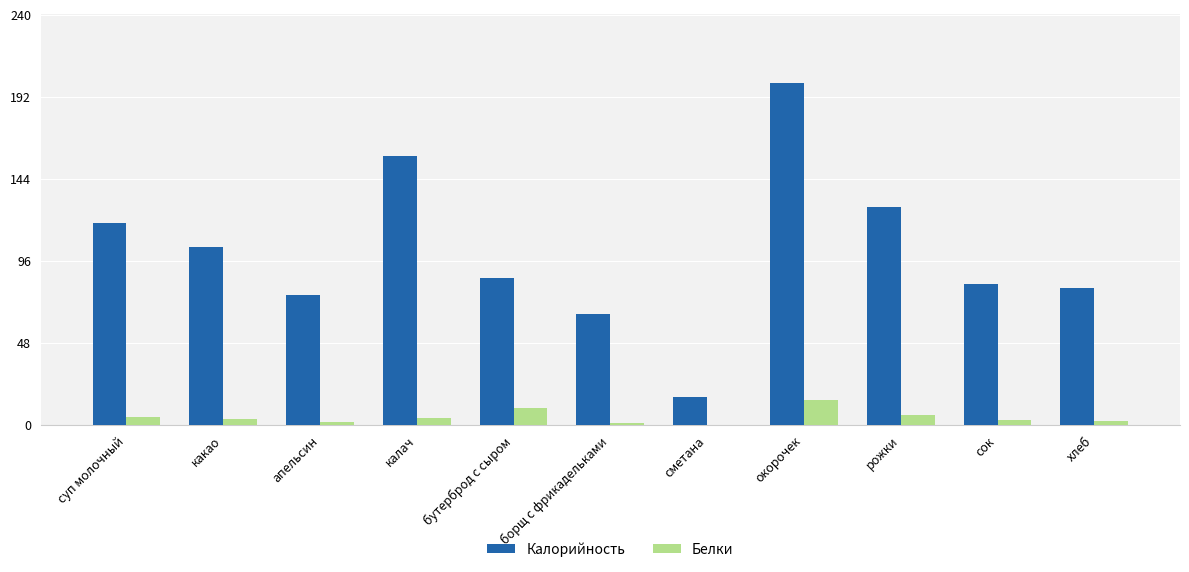

True or false: Калорийность has a value of 138.9 at сок.

False